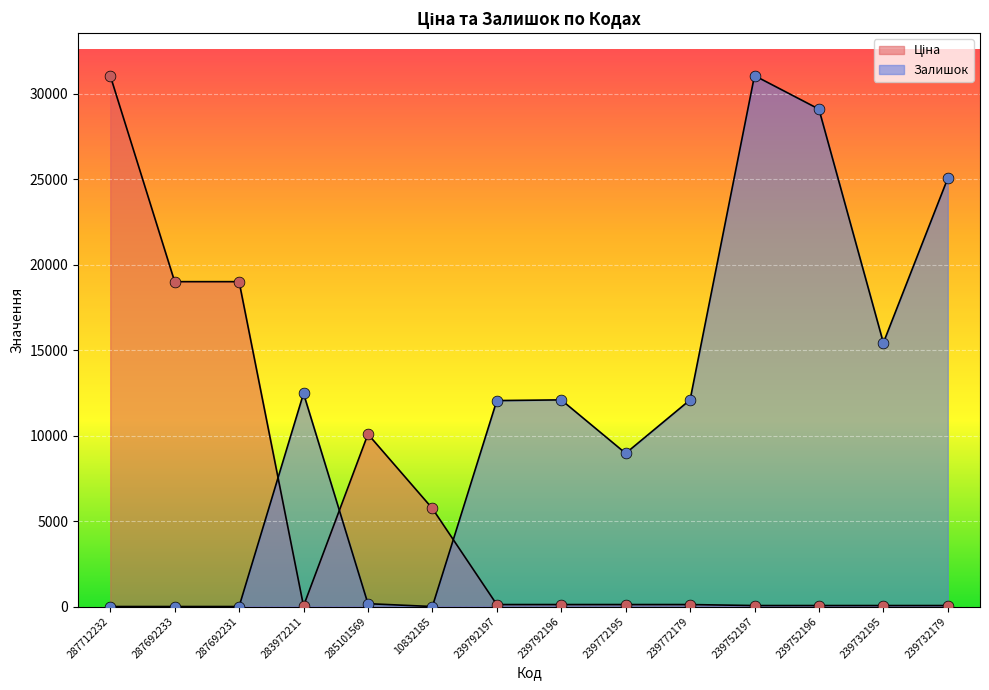

What are all the series names shown in the legend?

Ціна, Залишок